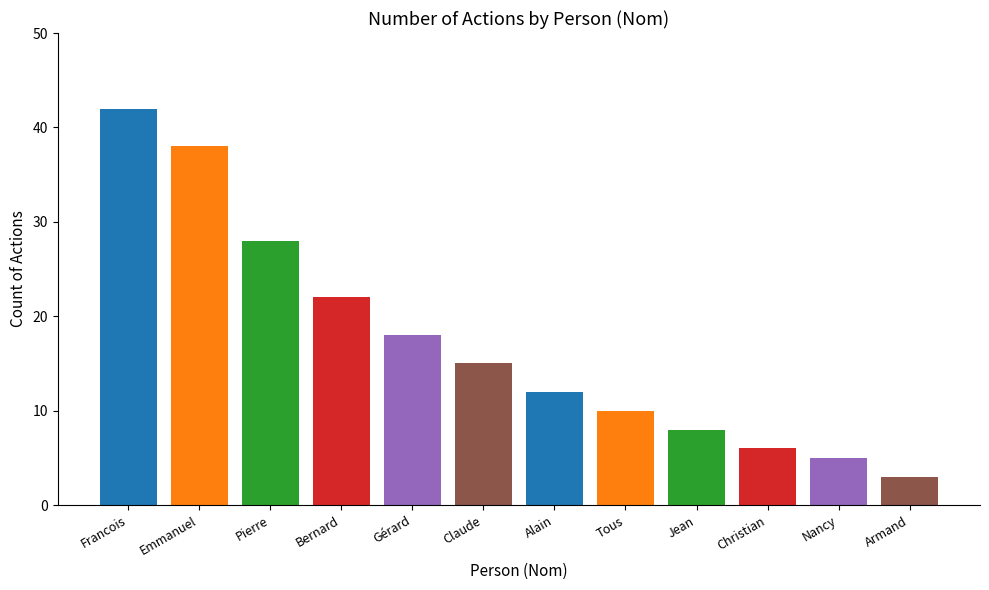

The chart shows a value of 38 at Emmanuel. True or false?

True